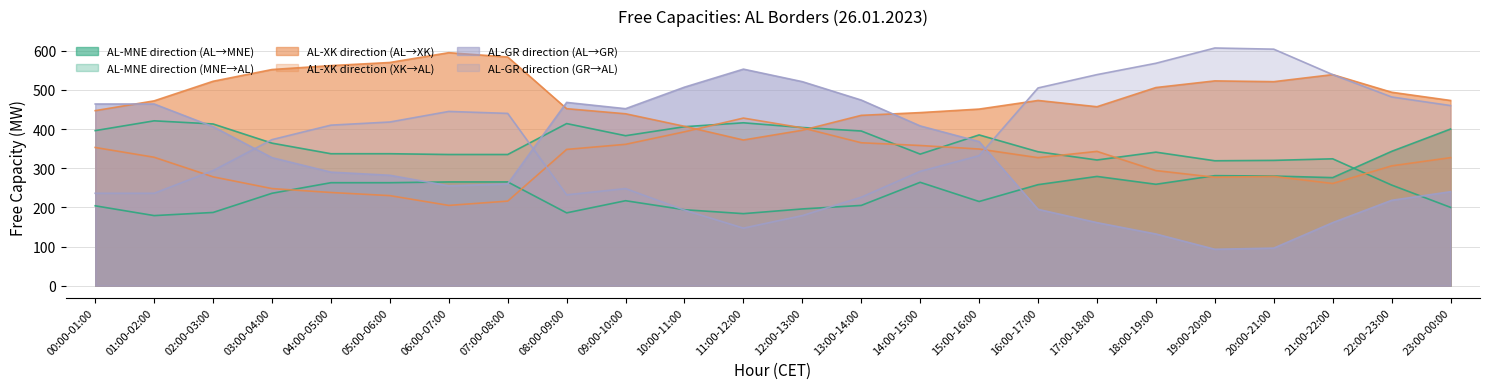

How many data points in AL-GR Free (GR-AL) are above 410?

11